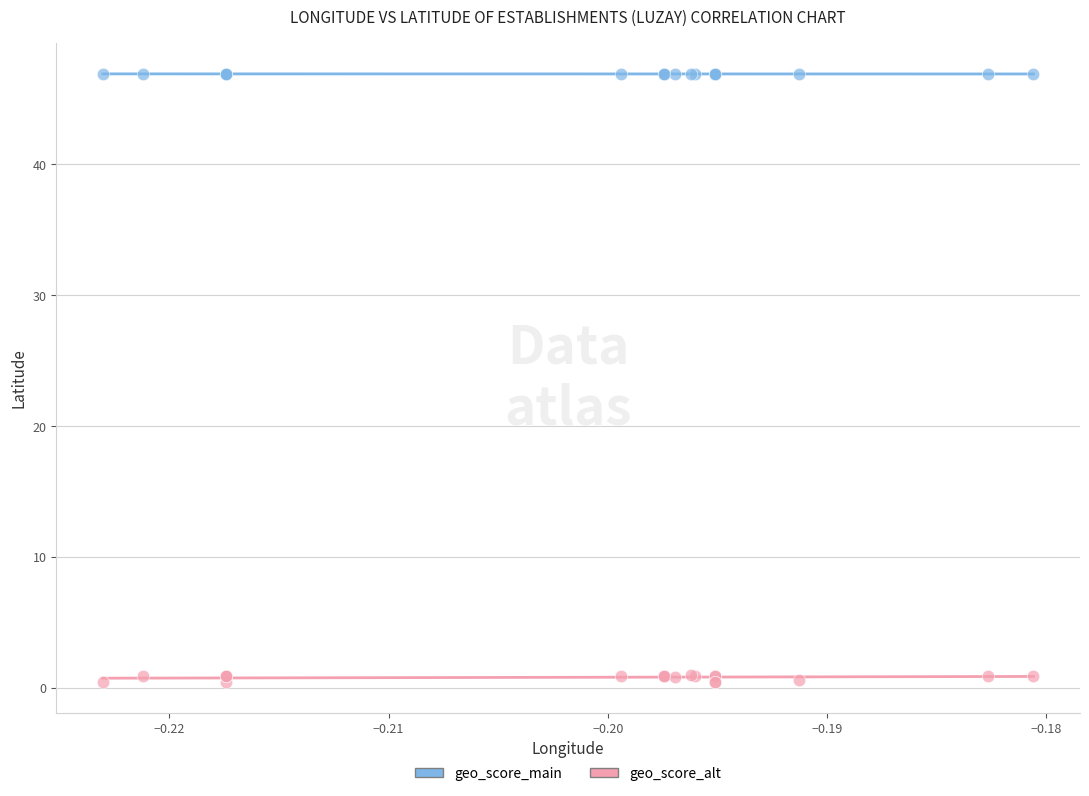

Which series reaches the maximum Y coordinate?

geo_score_main